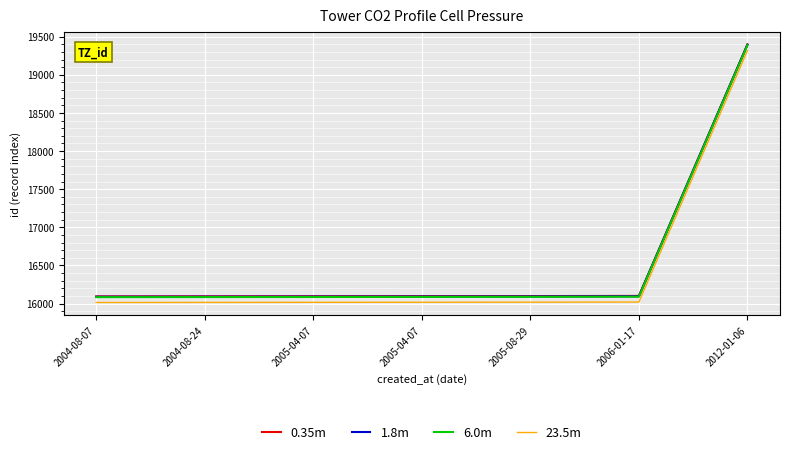

Does the chart have visible grid lines?

Yes